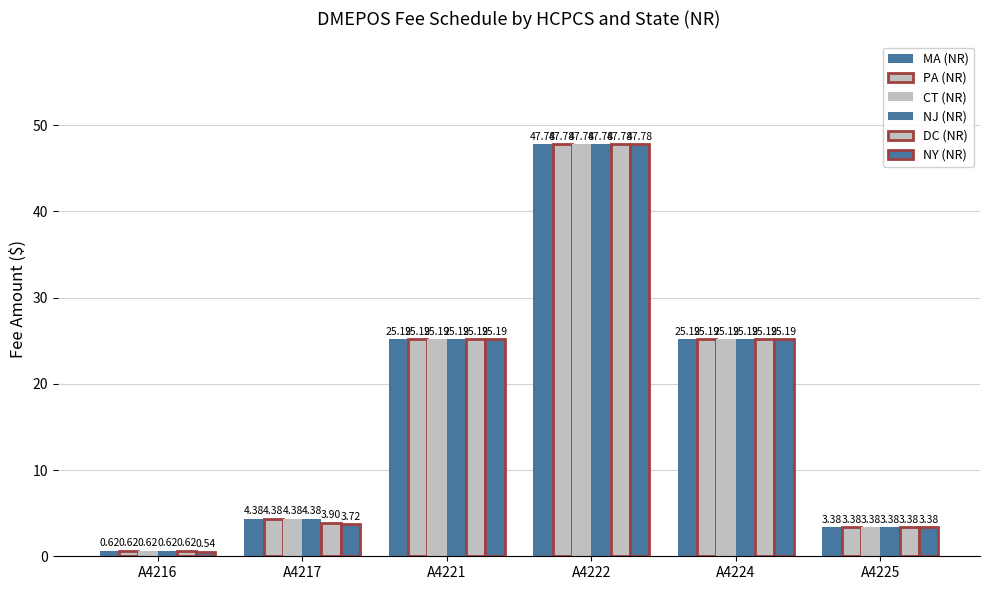

How many values in the DC (NR) series exceed 25?

3